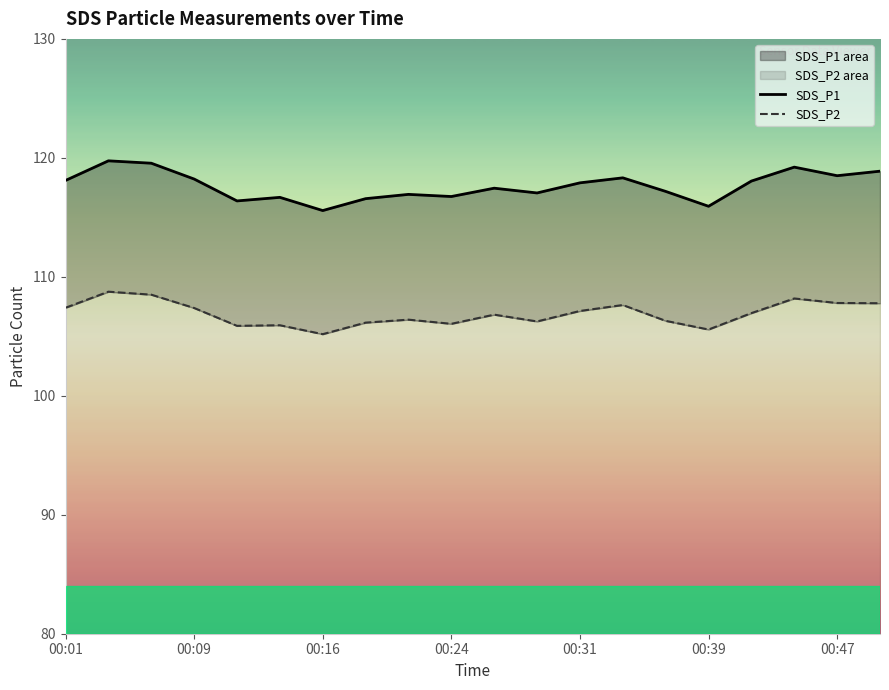

What is the total value across all series at 10?

224.3